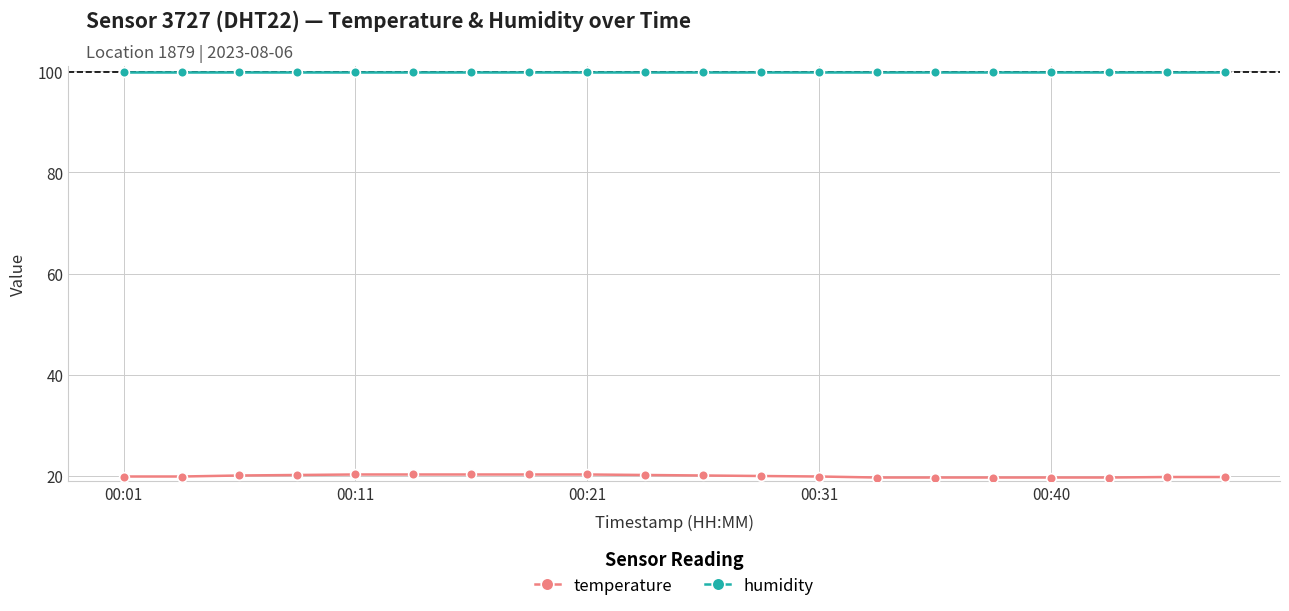

What is the value of the temperature point at the 3rd from the left?

20.1